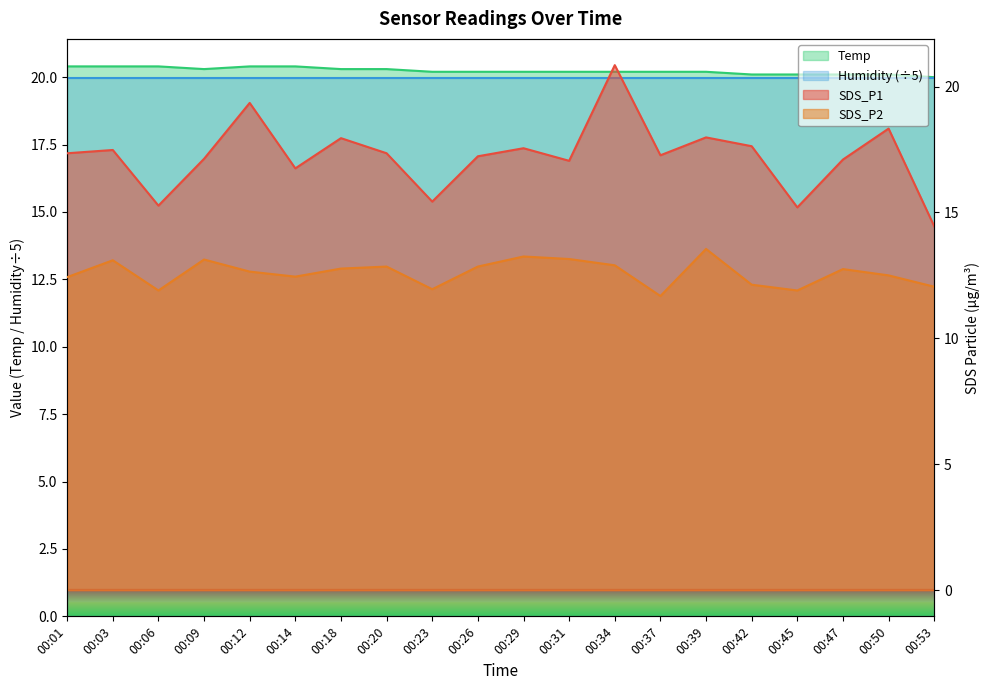

Which series has the largest total across all categories?

Temp